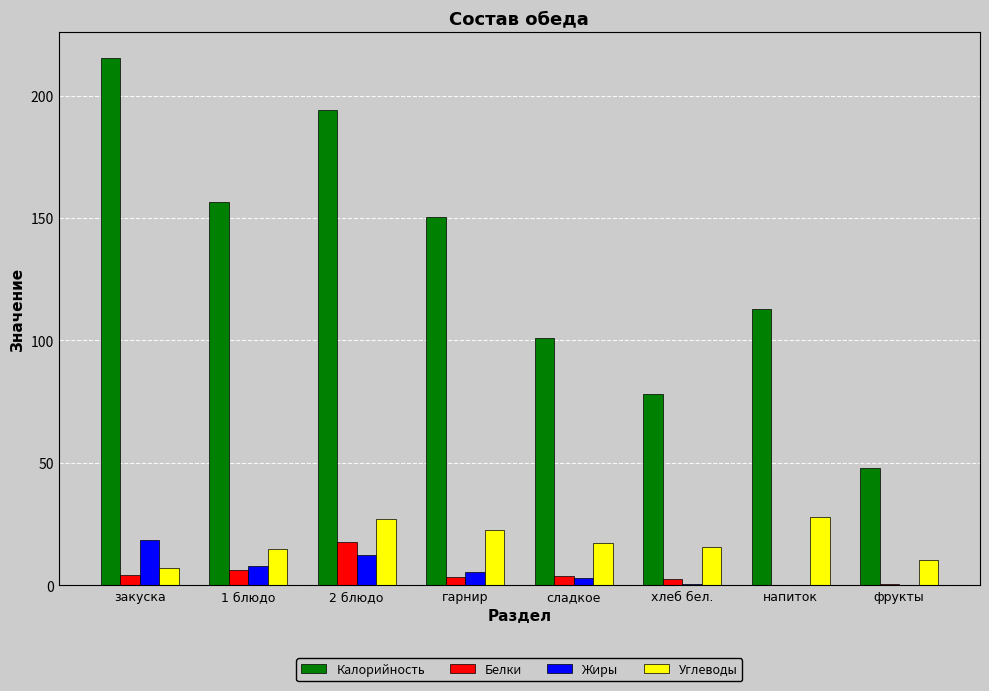

Which series has the largest total across all categories?

Калорийность